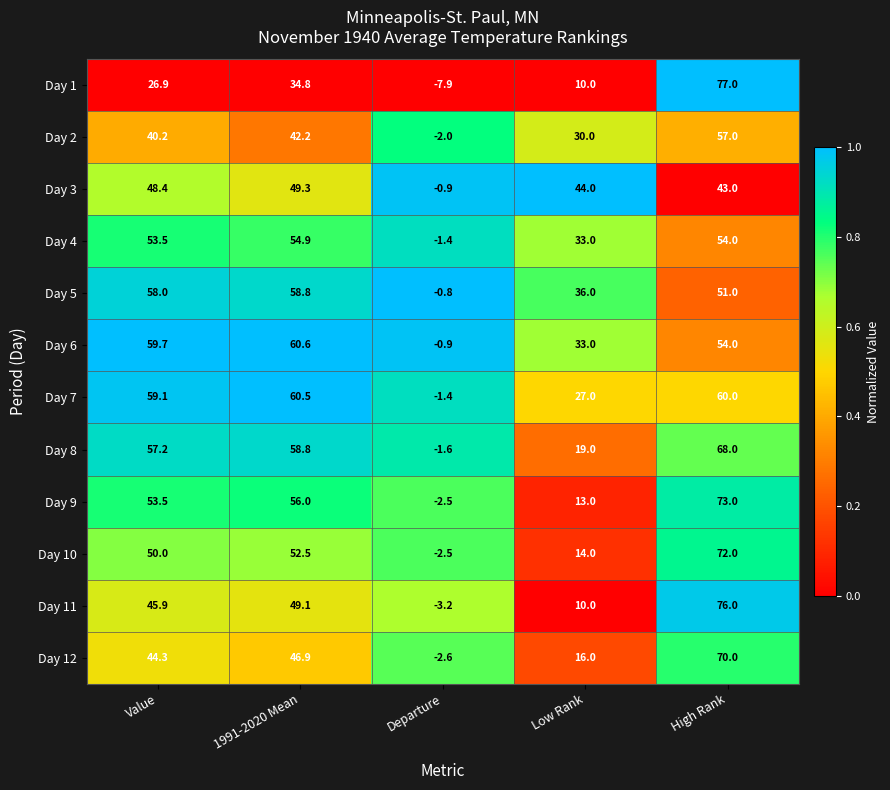

Which series changed the most between Value and Low Rank?

Day 9